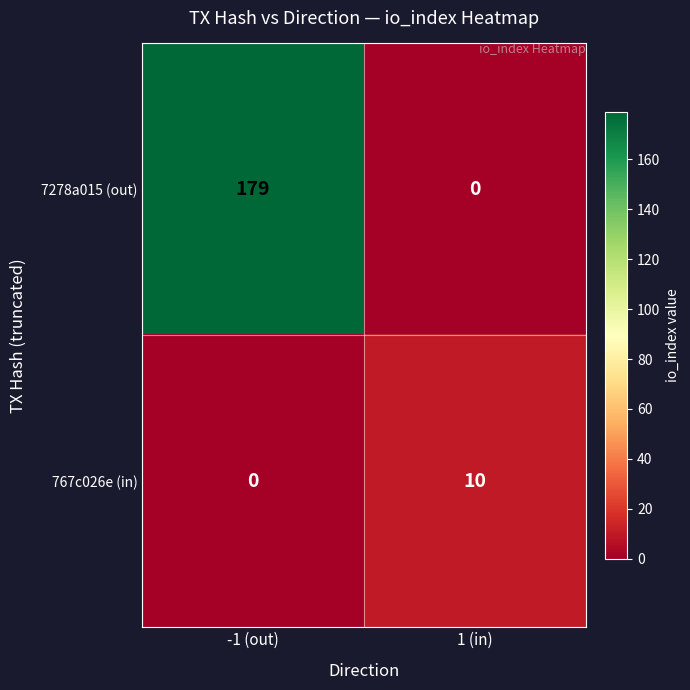

Which series changed the most between -1 (out) and 1 (in)?

7278a015 (out)